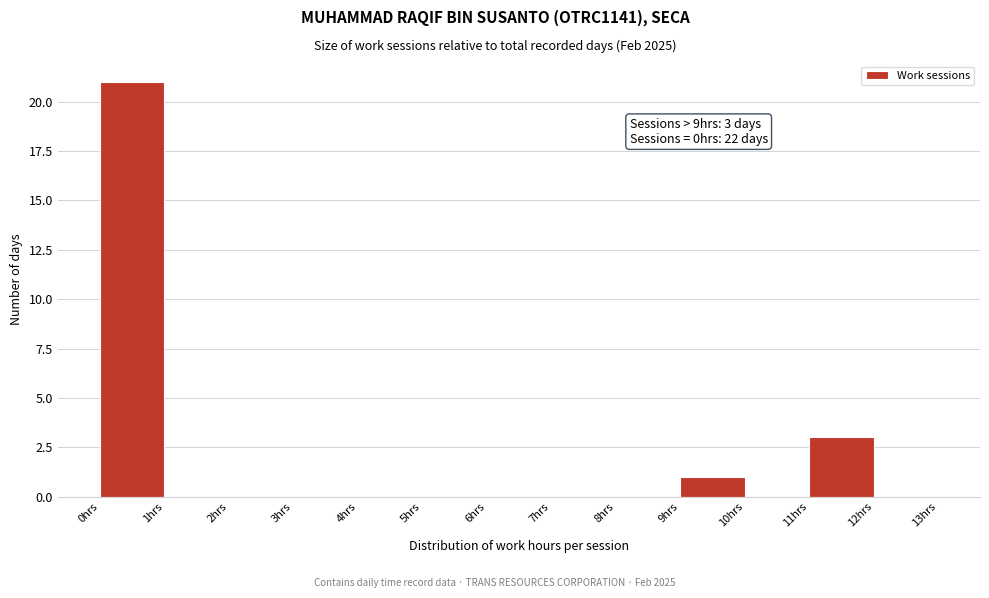

Which range on the x-axis has the tallest bar?

0 to 1